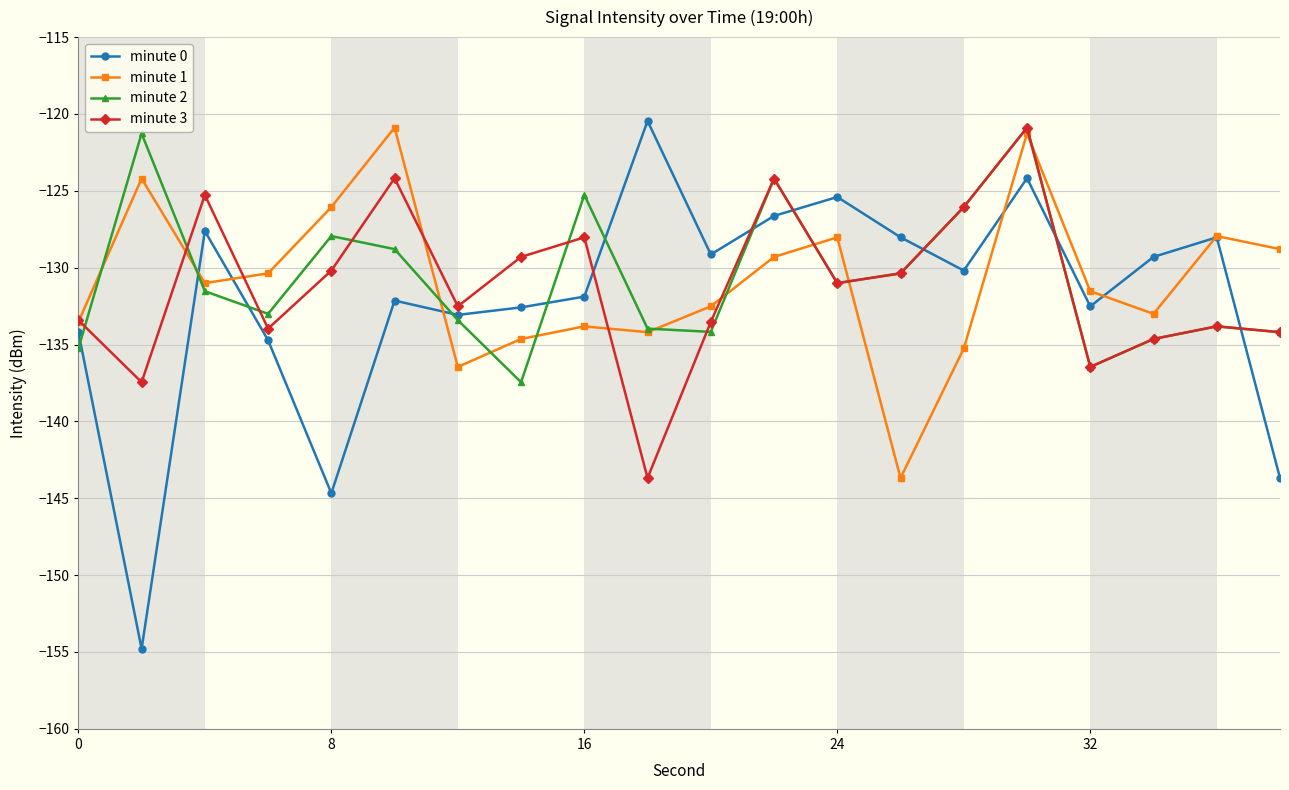

What is the value of the minute 1 point at the 16th from the left?

-121.3